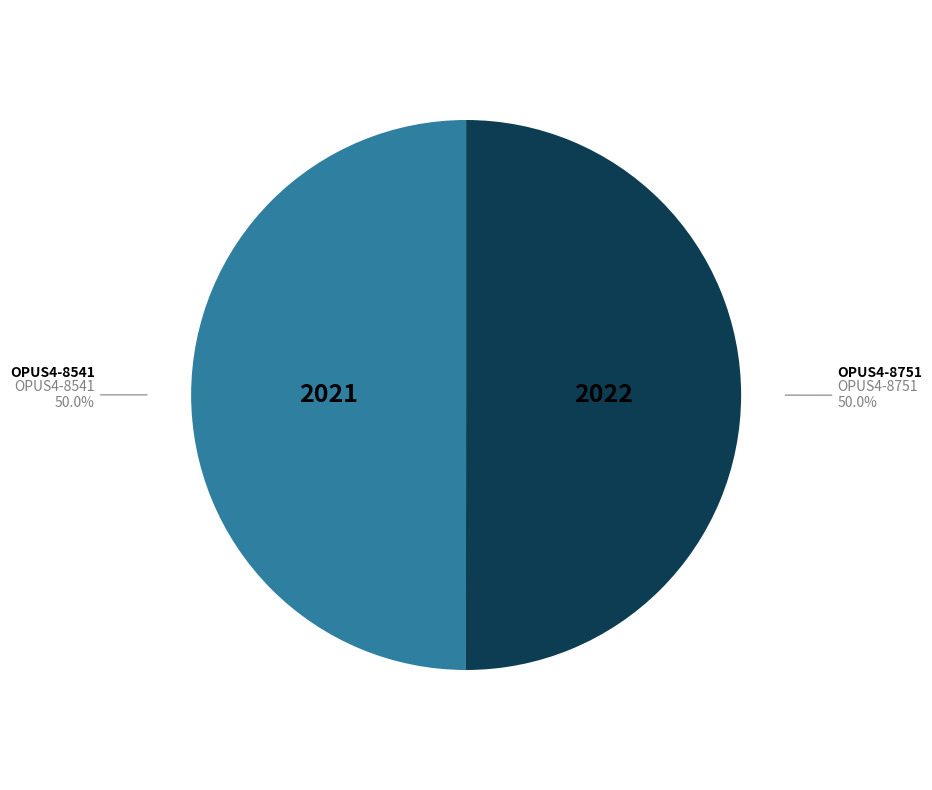

How many segments does this pie chart have?

2